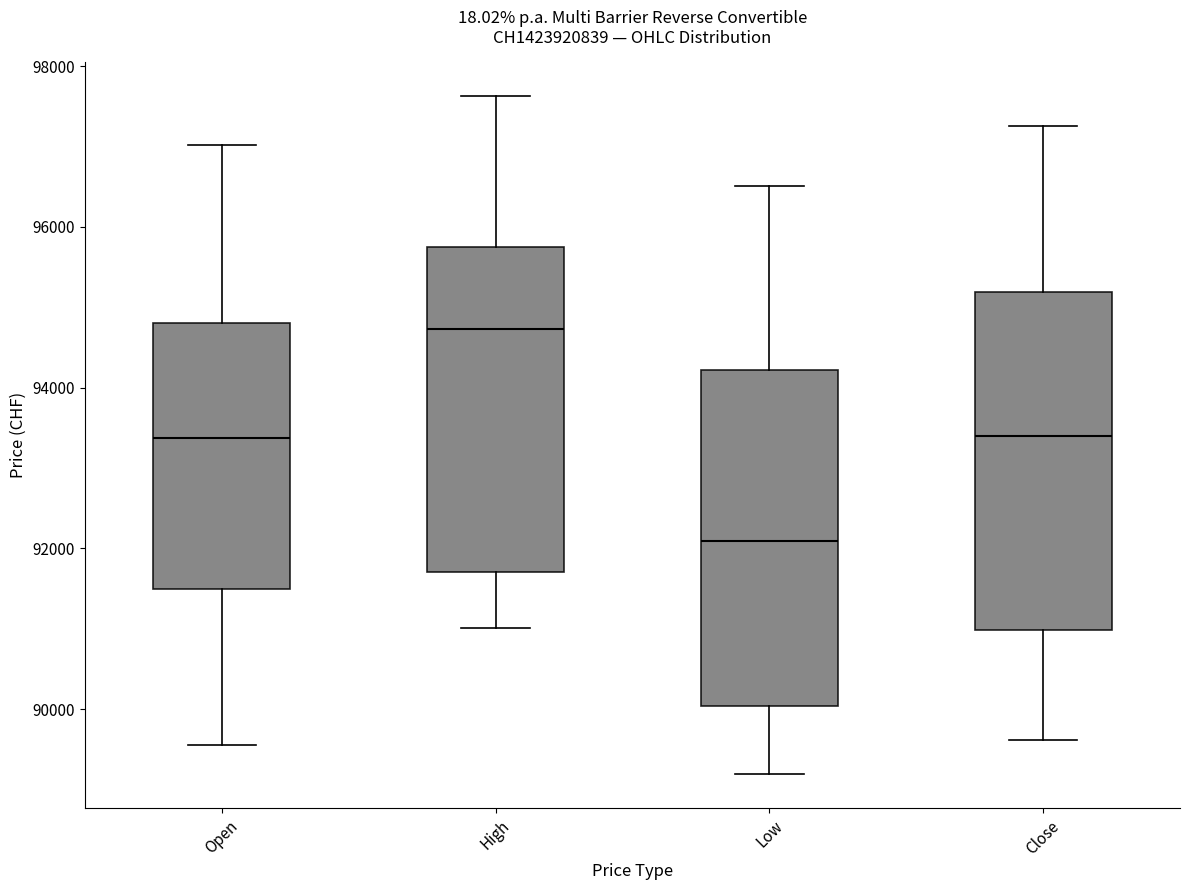

Reading left to right, read every box against the y-axis: the position of its median line, the range the box covers, and the ends of its whiskers. The values are not printed on the chart, so give them approximately, as read against the axis.

Open: median 93400, box 91400 to 94800, whiskers 89600 to 97000
High: median 94800, box 91800 to 95800, whiskers 91000 to 97600
Low: median 92000, box 90000 to 94200, whiskers 89200 to 96600
Close: median 93400, box 91000 to 95200, whiskers 89600 to 97200